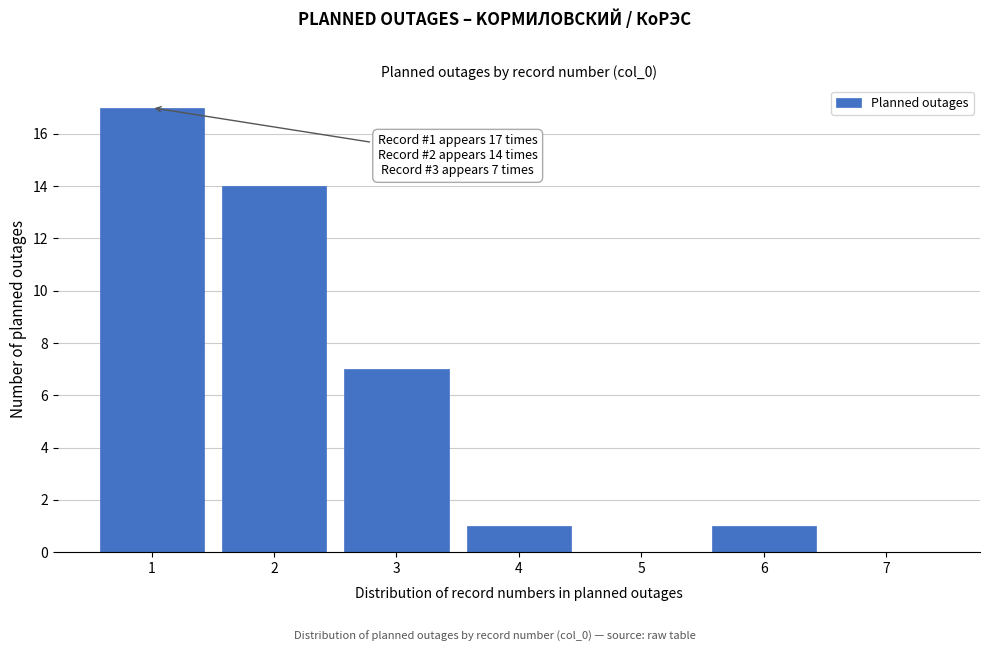

Reading left to right, extract all data points from this chart.

1=17	2=14	3=7	4=1	5=0	6=1	7=0